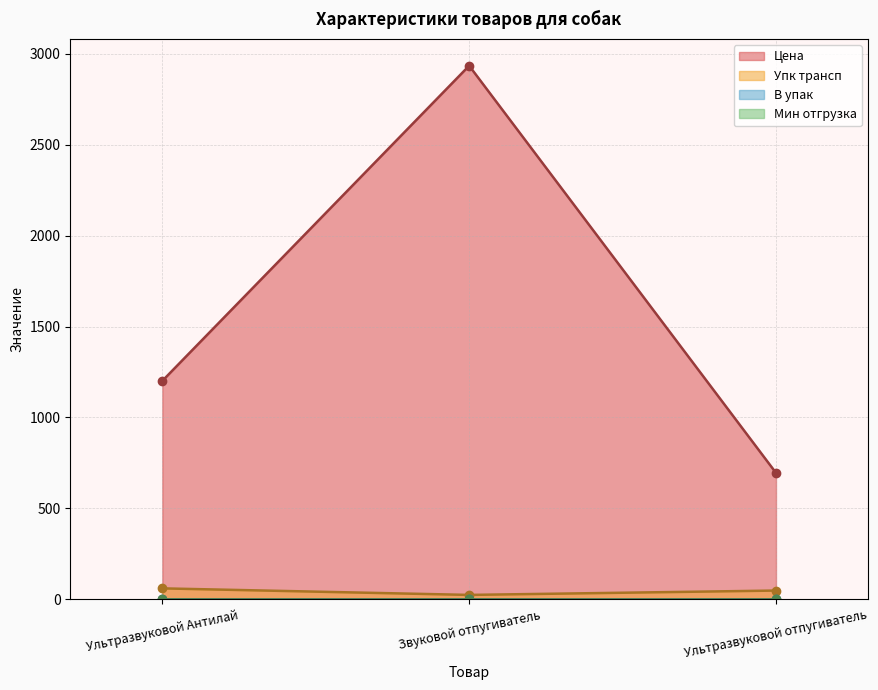

At how many categories does at least one series exceed 1302?

1